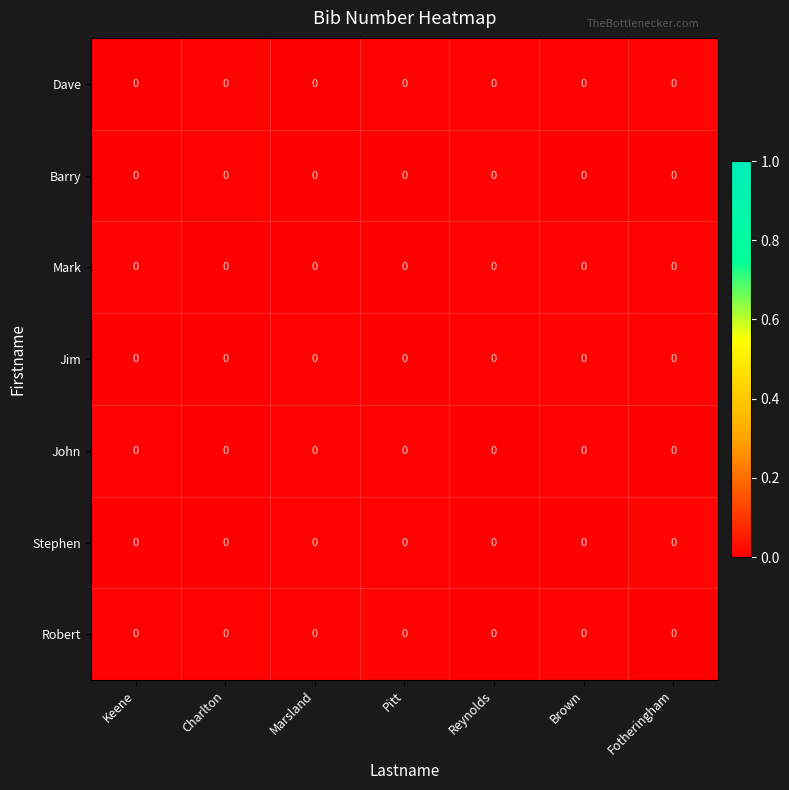

Between Brown and Pitt, which is larger?

Pitt